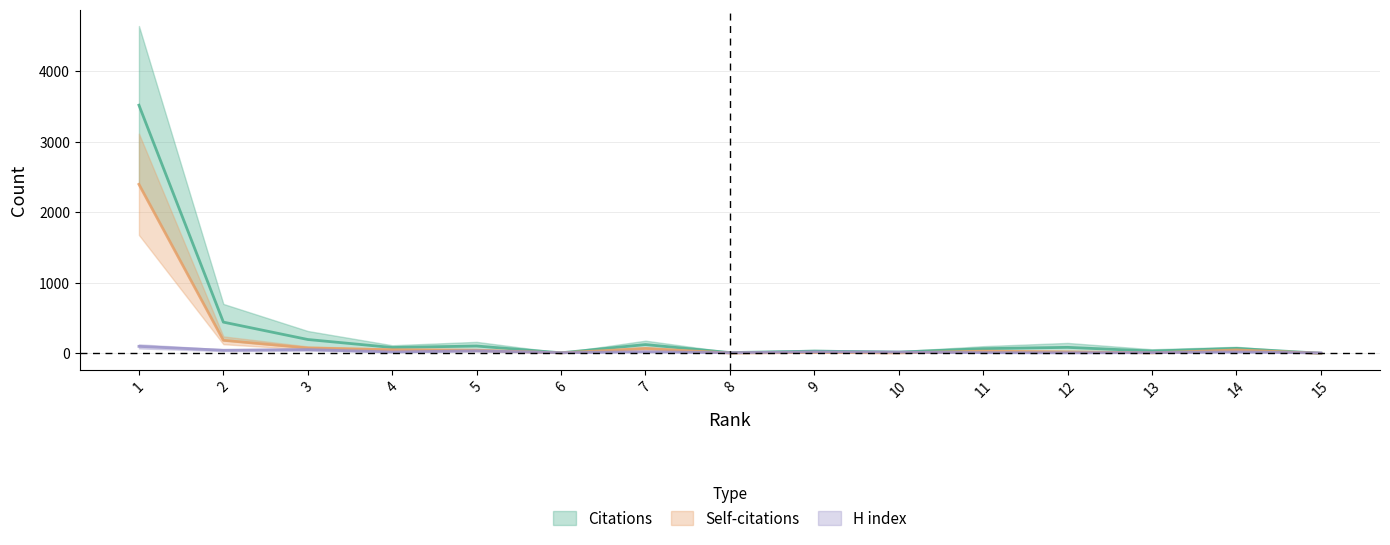

What are all the series names shown in the legend?

Citations, Self-citations, H index